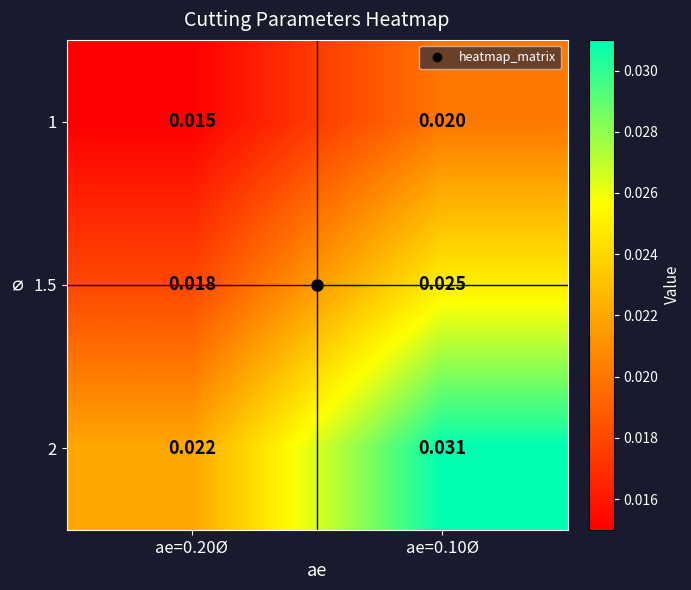

Which label corresponds to the smallest value in the chart?

ae=0.20Ø